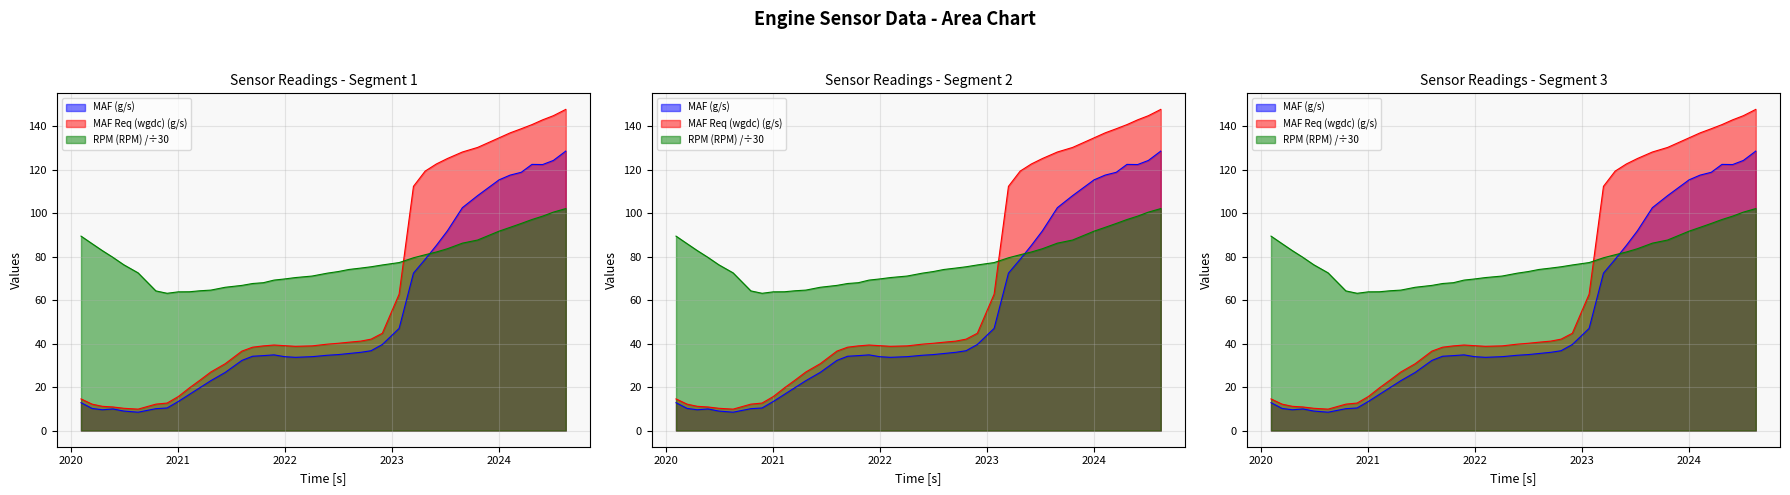

The MAF Req (wgdc) (g/s) series shows 27.8 at 2023.417. True or false?

False